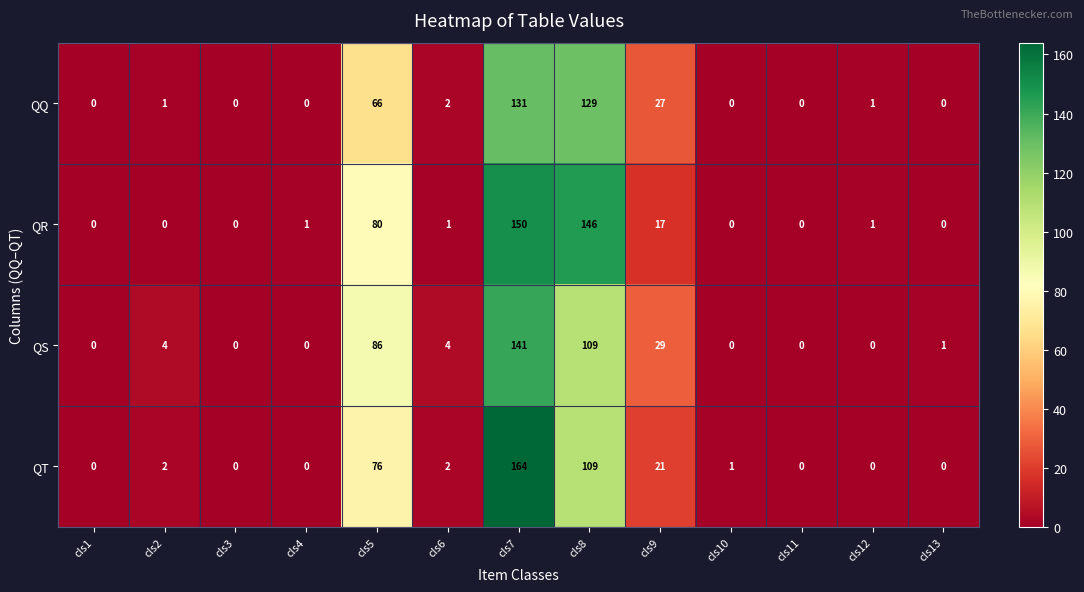

Is it true that QT equals 109 at cls8?

True